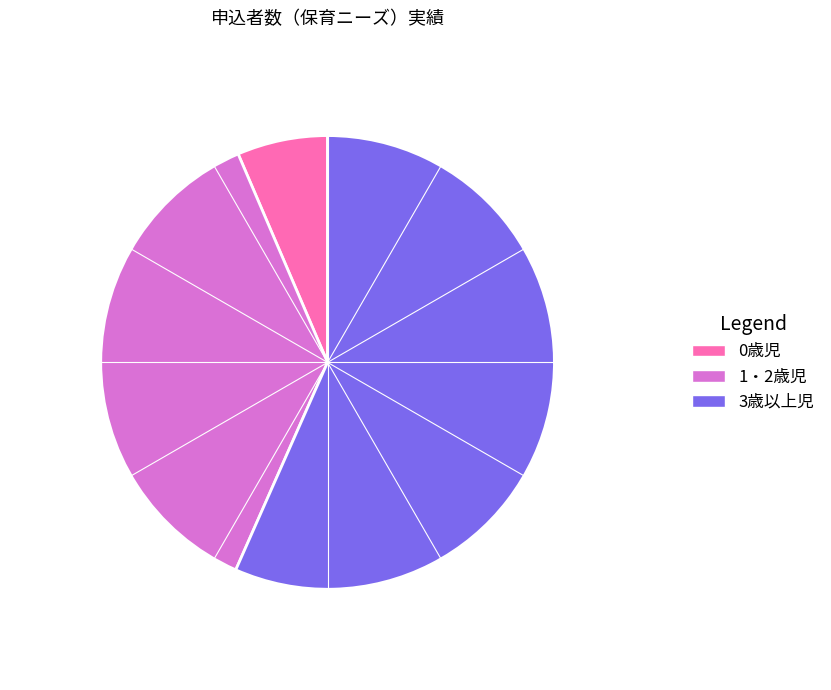

Is it true that 1・2歳児 is 44% of the pie?

False